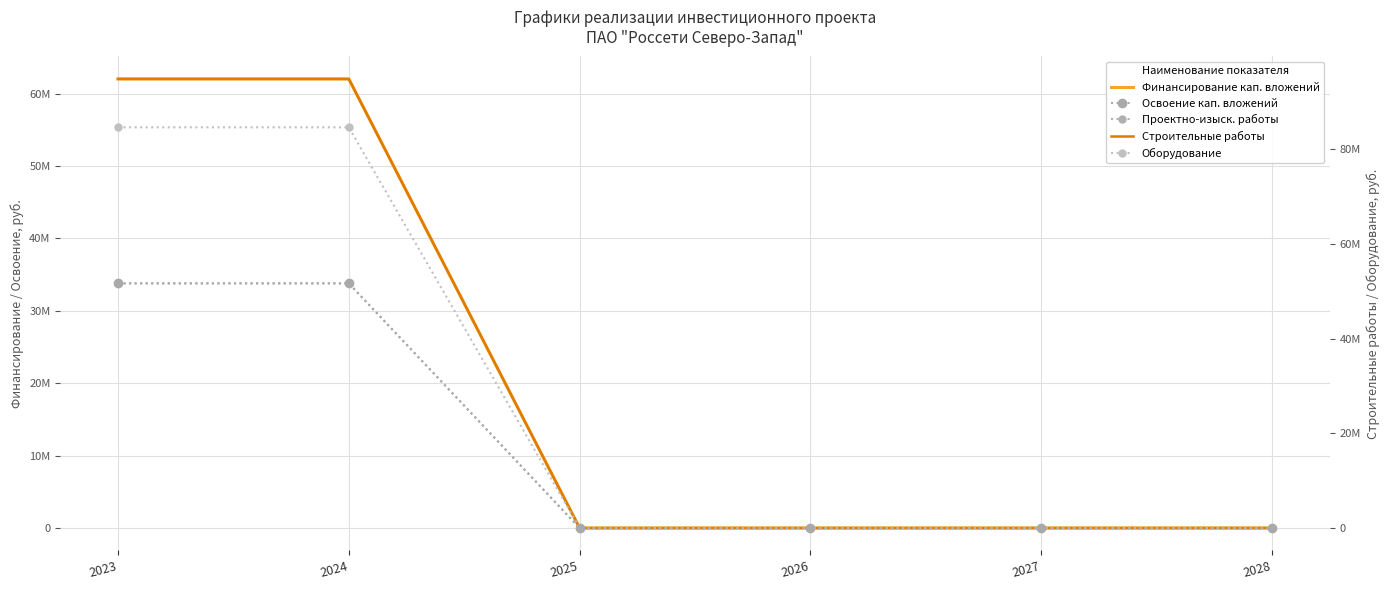

At 2026, list the series in order from largest to smallest.

Финансирование кап. вложений, Освоение кап. вложений, Проектно-изыск. работы, Строительные работы, Оборудование